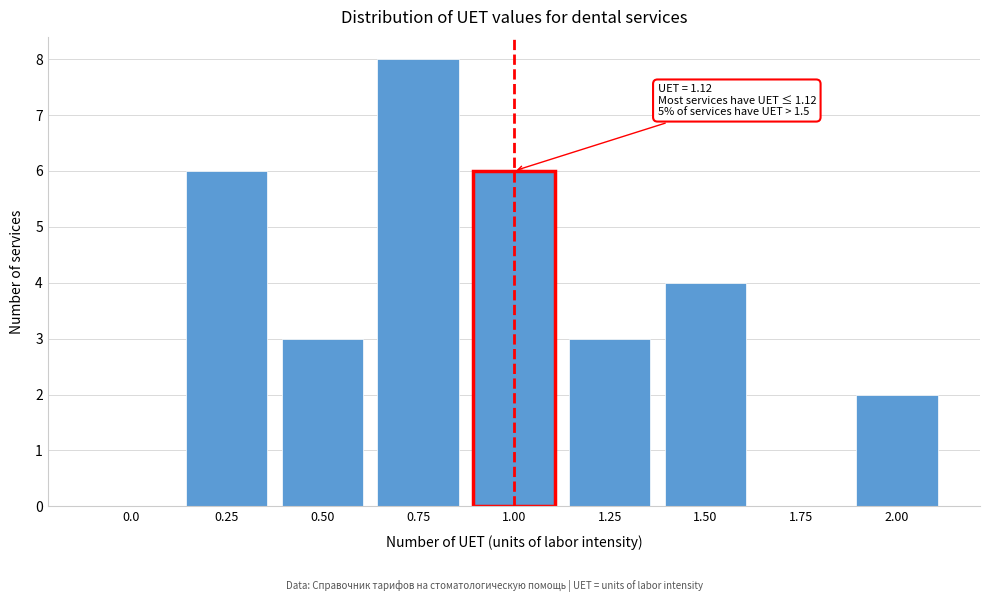

Reading left to right, transcribe all the data shown in this chart.

0.0=0	0.25=6	0.50=3	0.75=8	1.00=6	1.25=3	1.50=4	1.75=0	2.00=2